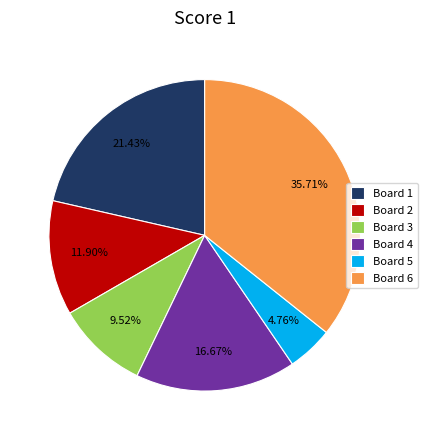

Approximately how many times larger is the value at Board 3 compared to Board 4?

0.6